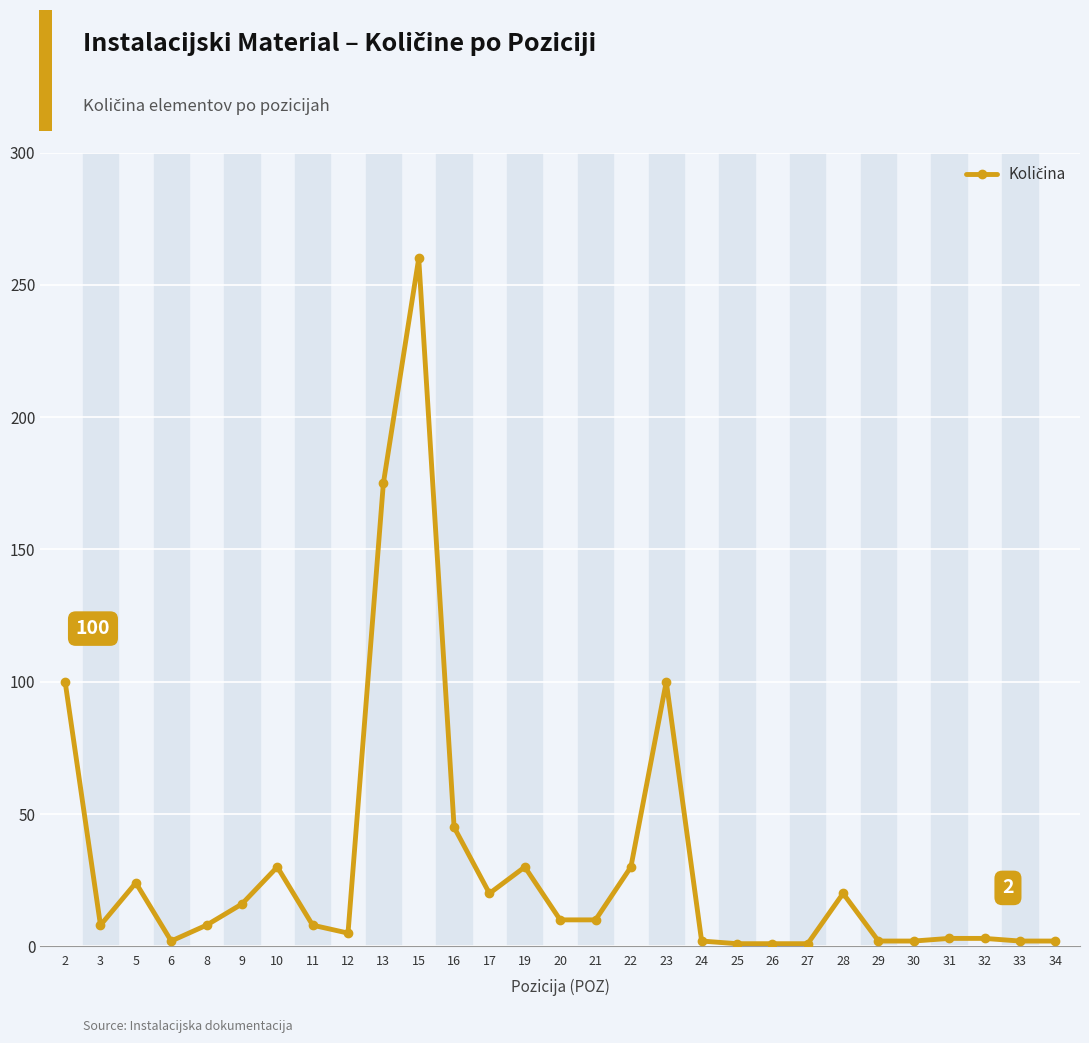

At which category does the chart reach its peak across all series?

15